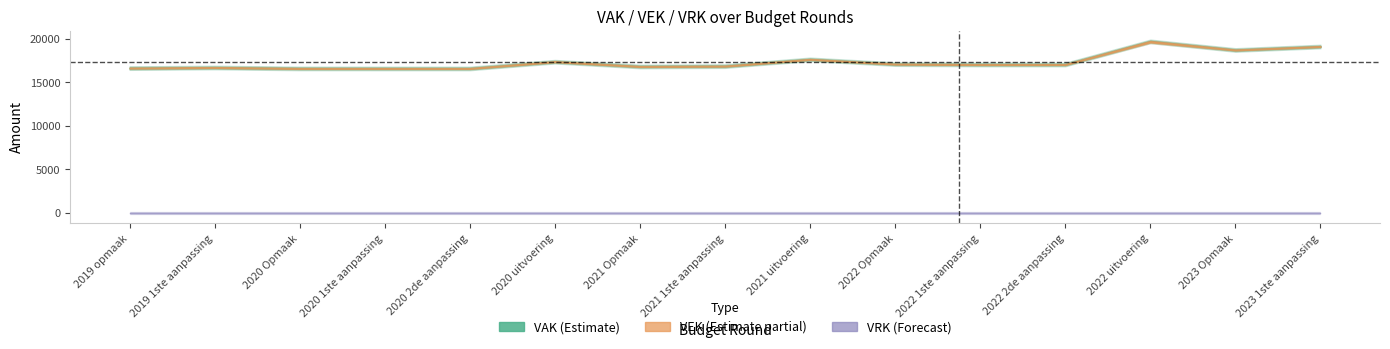

List the labels in order of VRK value, largest first.

2019 opmaak, 2019 1ste aanpassing, 2020 Opmaak, 2020 1ste aanpassing, 2020 2de aanpassing, 2020 uitvoering, 2021 Opmaak, 2021 1ste aanpassing, 2021 uitvoering, 2022 Opmaak, 2022 1ste aanpassing, 2022 2de aanpassing, 2022 uitvoering, 2023 Opmaak, 2023 1ste aanpassing